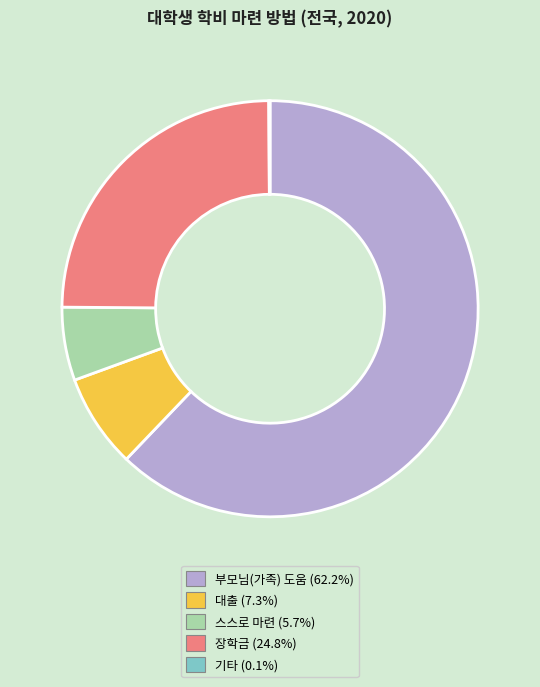

True or false: 장학금 accounts for 25% of the total.

True